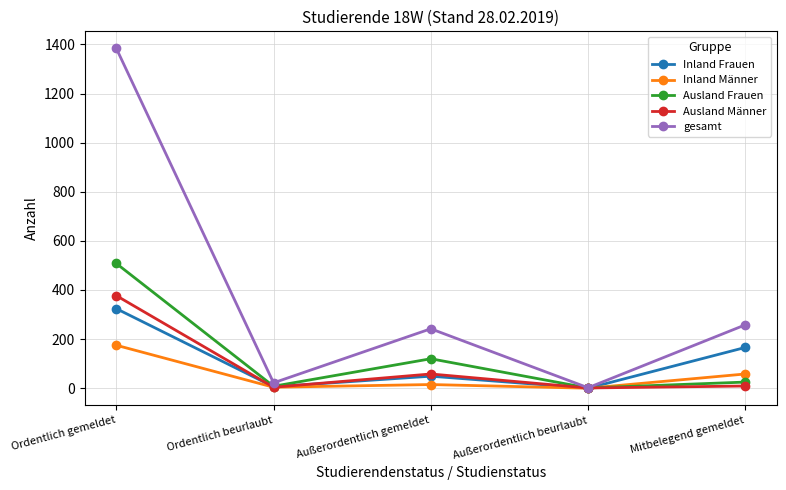

Which series has the largest total across all categories?

gesamt